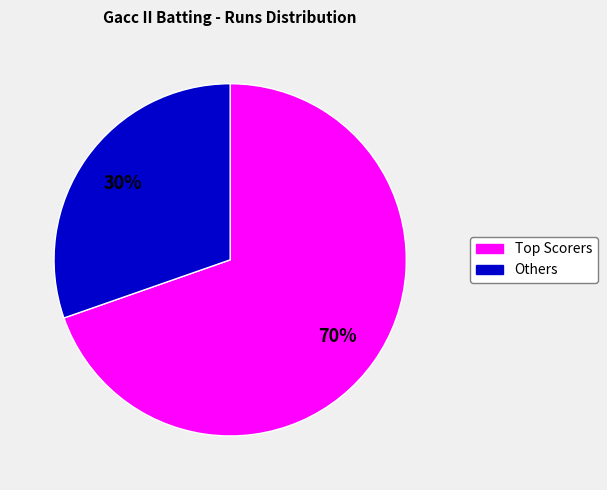

To the nearest percent, what is the average slice percentage?

50%